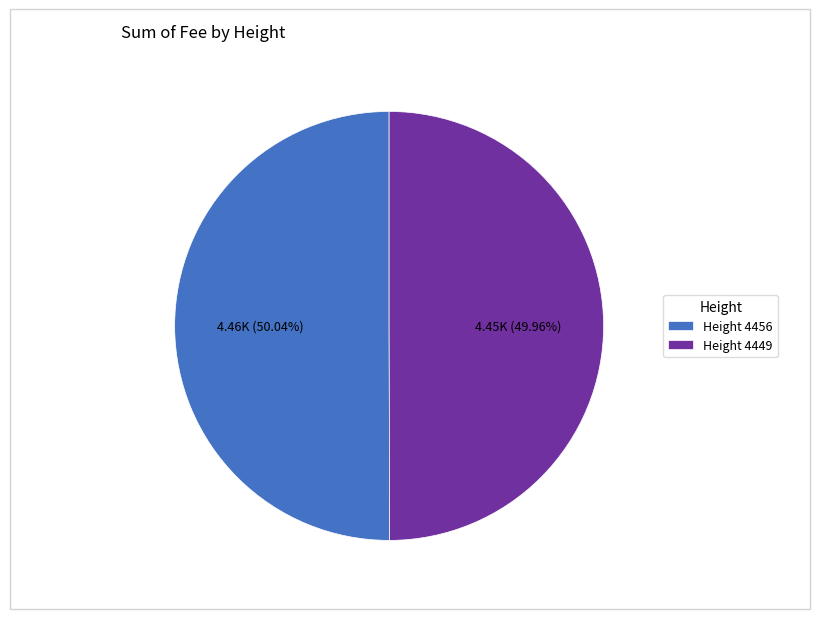

Approximately how many times larger is the value at Height 4449 compared to Height 4456?

1.0